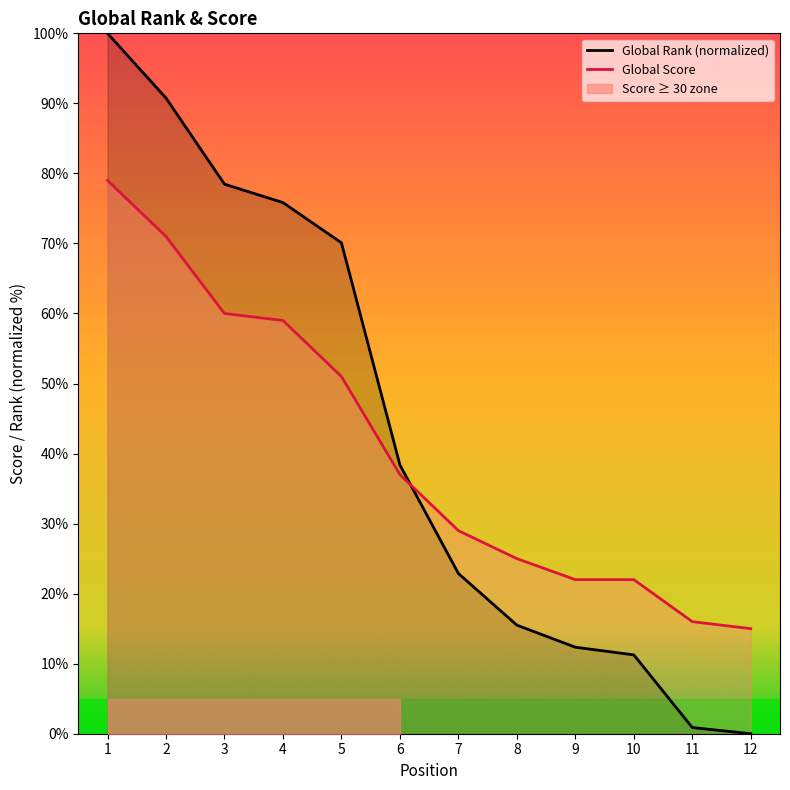

Which category has the highest value across all series?

1